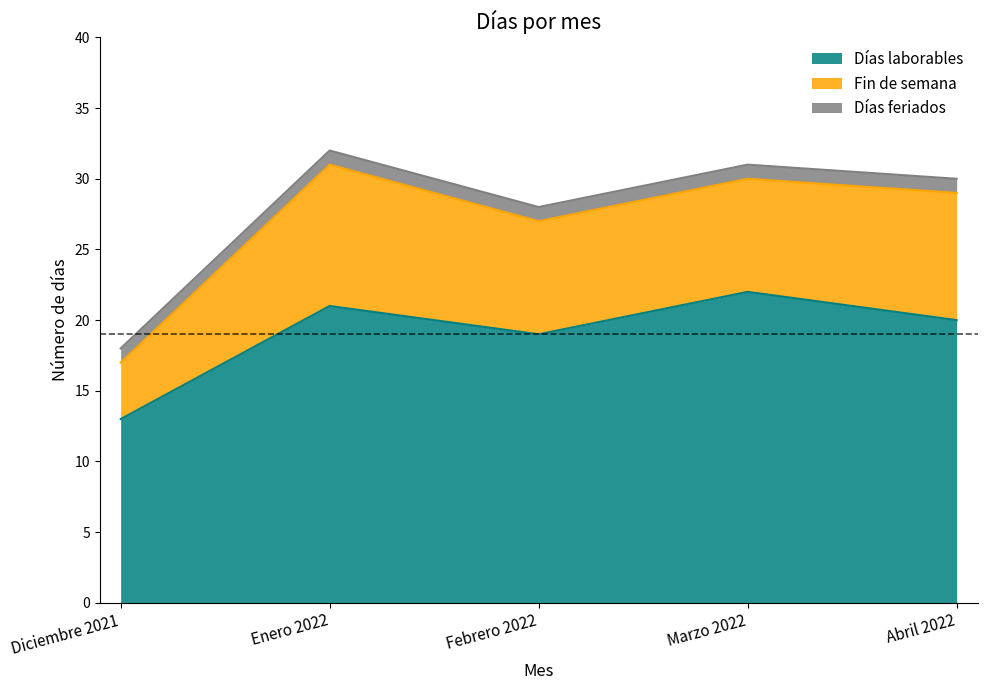

True or false: Fin de semana and Días feriados intersect in this chart.

False